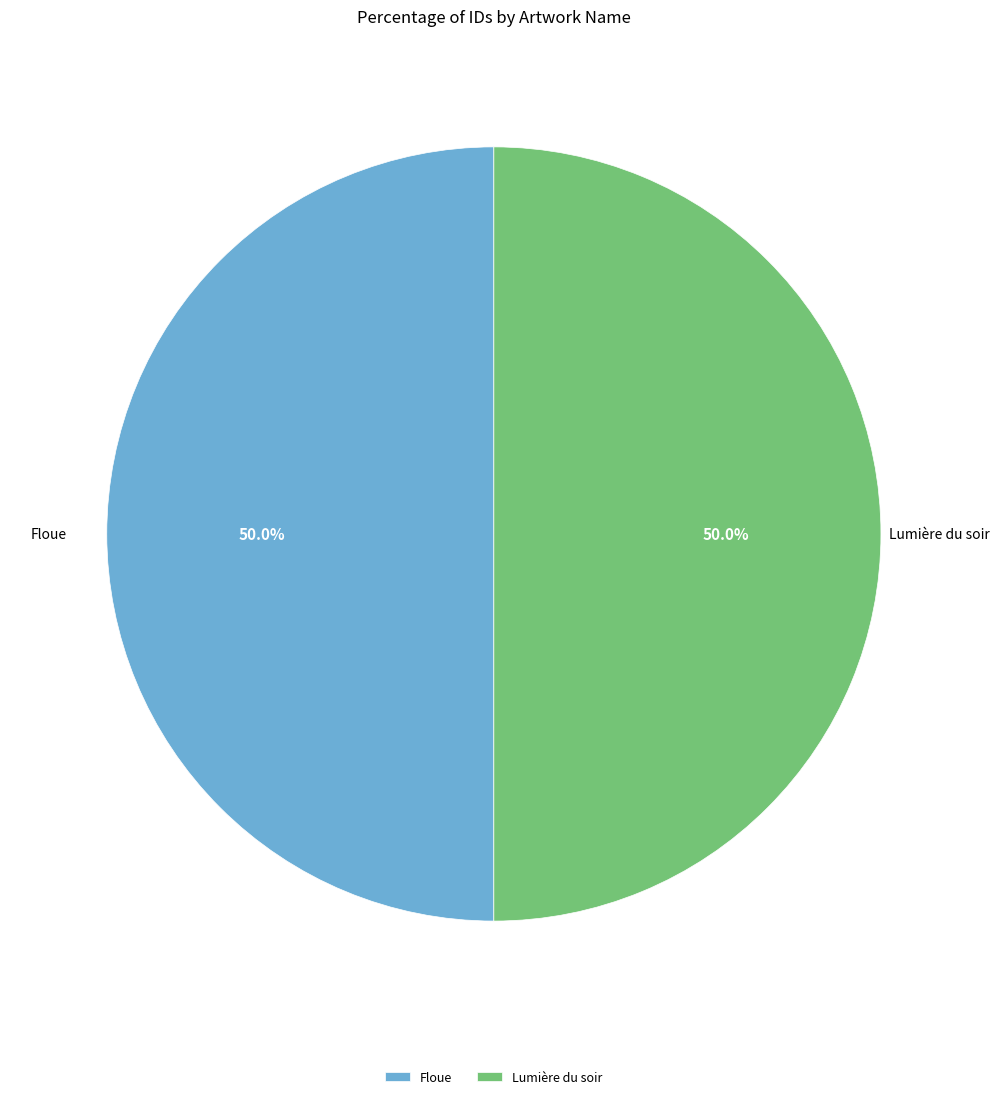

To the nearest percent, what portion does Lumière du soir represent?

50%